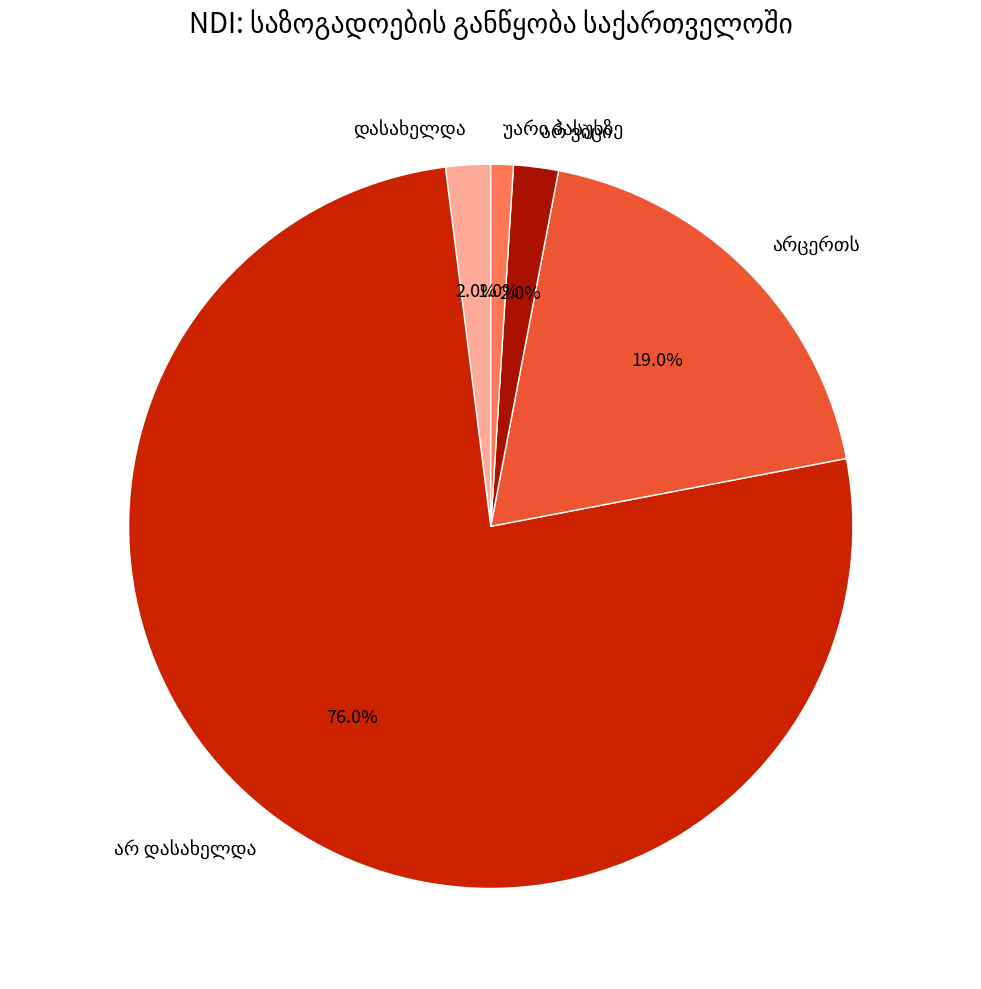

Is there any slice that represents more than half of the pie?

Yes